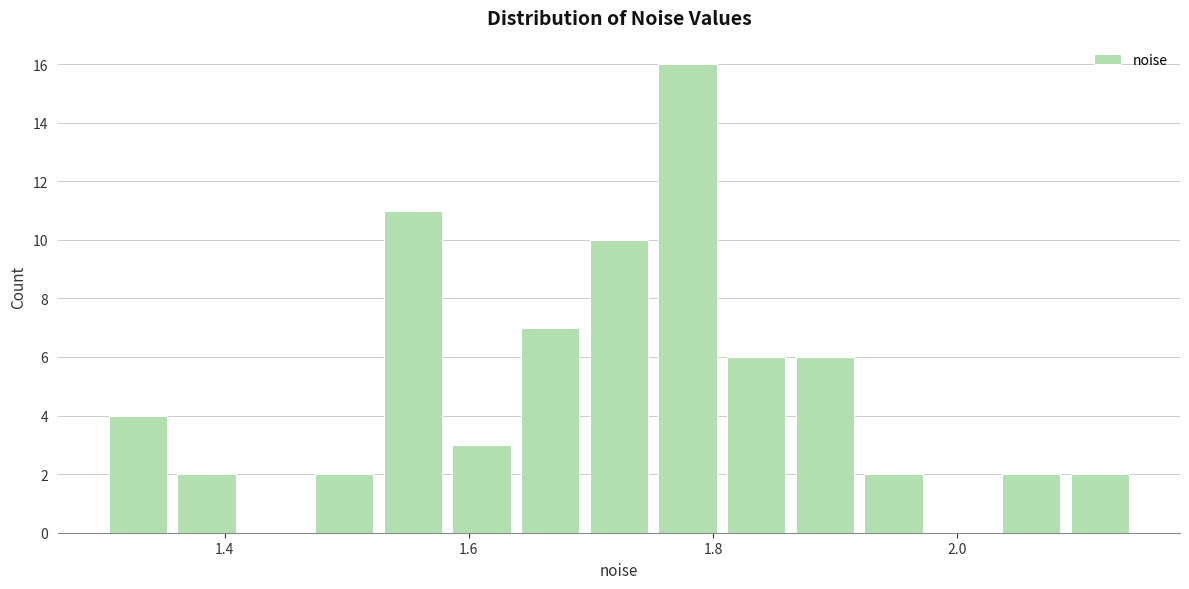

Around what value on the x-axis is the tallest bar? Give the approximate position of its centre, as read against the axis.

1.78